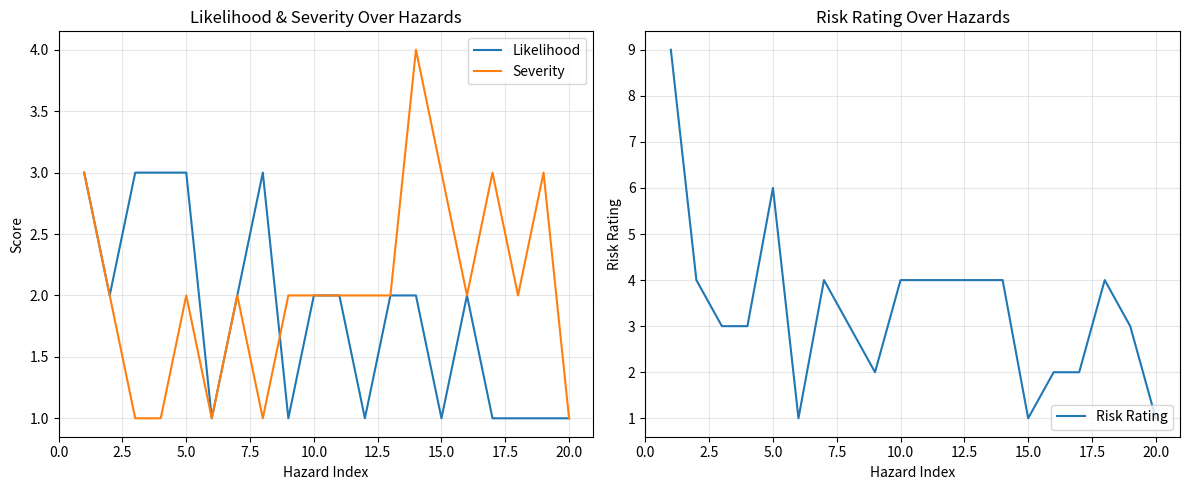

Which series has the widest spread of values?

Risk Rating